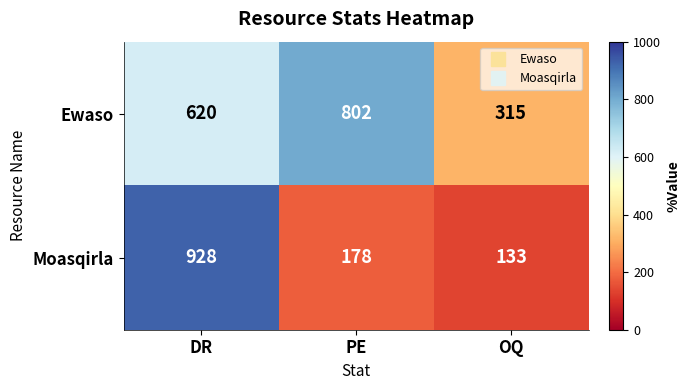

Reading left to right, extract all data points from this chart.

Ewaso: DR=620	PE=802	OQ=315
Moasqirla: DR=928	PE=178	OQ=133